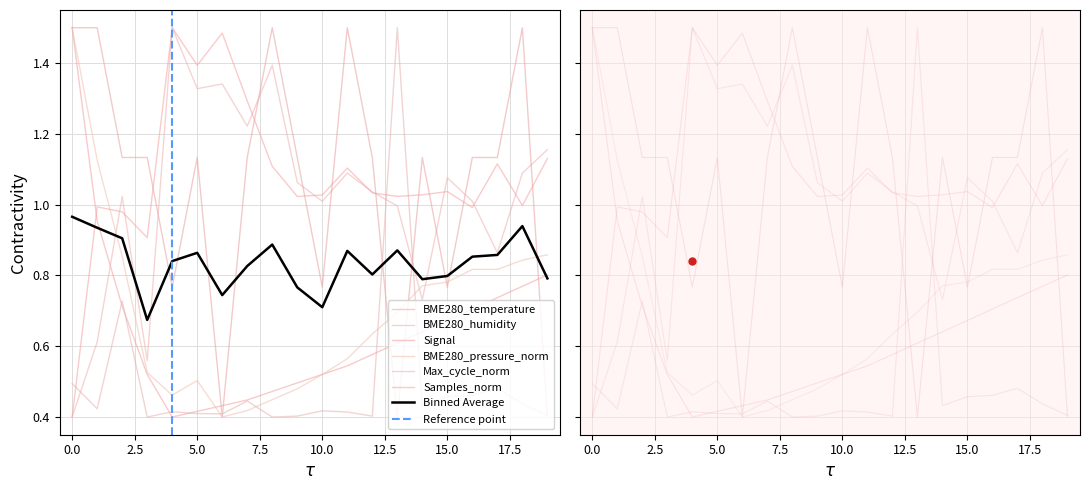

Rank the series by their maximum value, from highest to lowest.

BME280_temperature, BME280_humidity, Signal, BME280_pressure_norm, Max_cycle_norm, Samples_norm